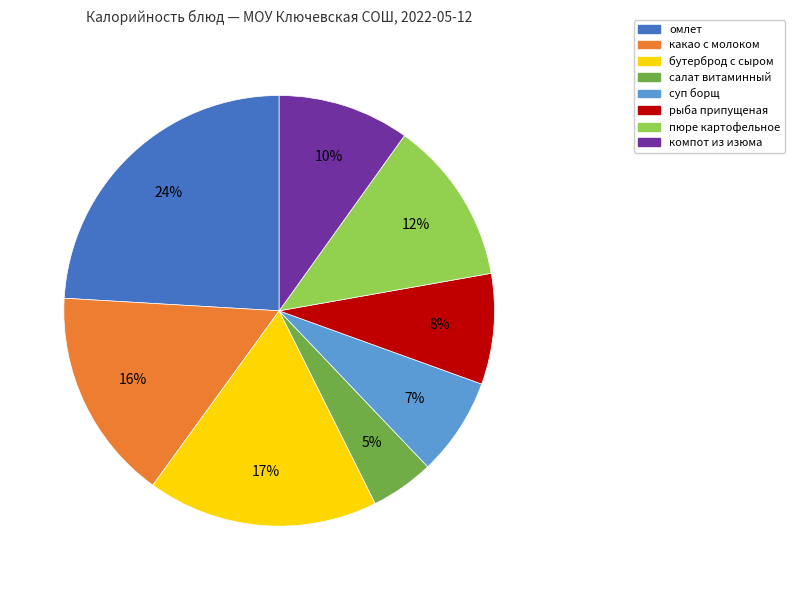

Is the sum of рыба припущеная and компот из изюма greater than half?

No